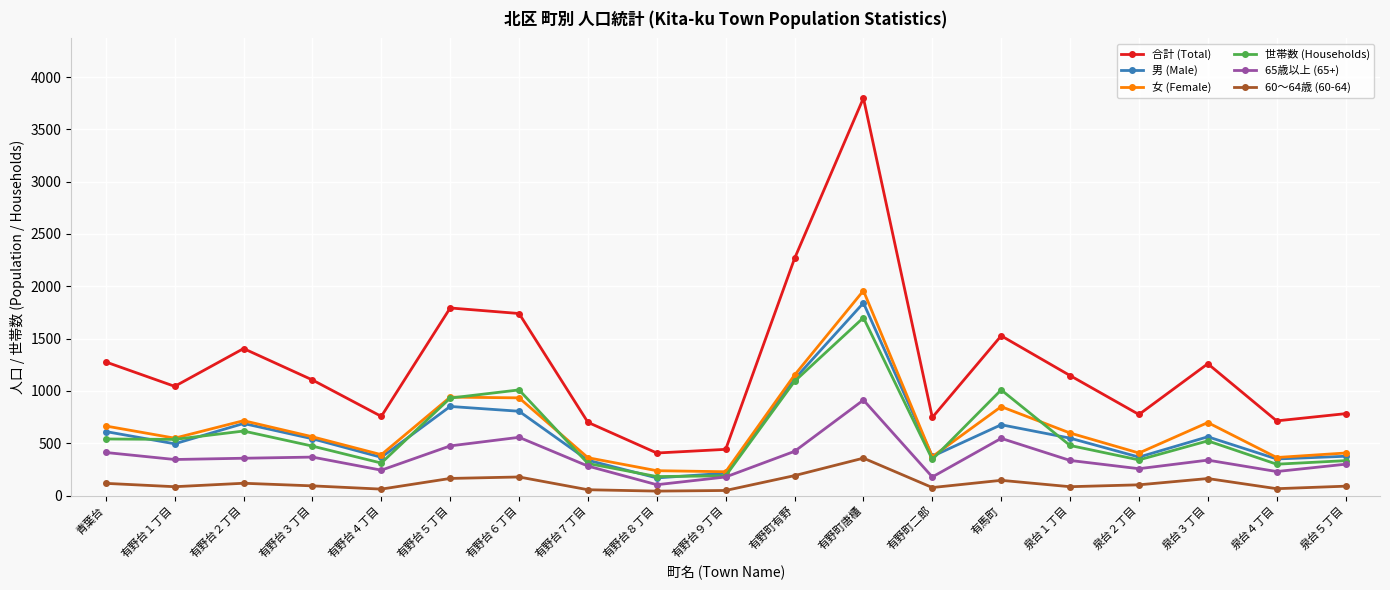

Rank the series by their maximum value, from lowest to highest.

60～64歳 (60-64), 65歳以上 (65+), 世帯数 (Households), 男 (Male), 女 (Female), 合計 (Total)